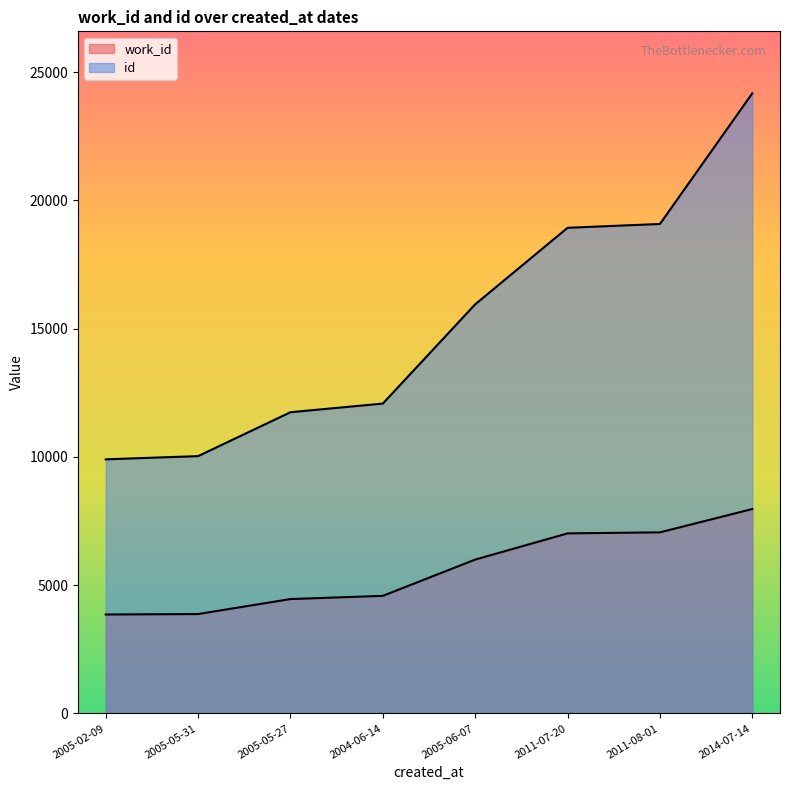

How many data points in id are above 15951?

3